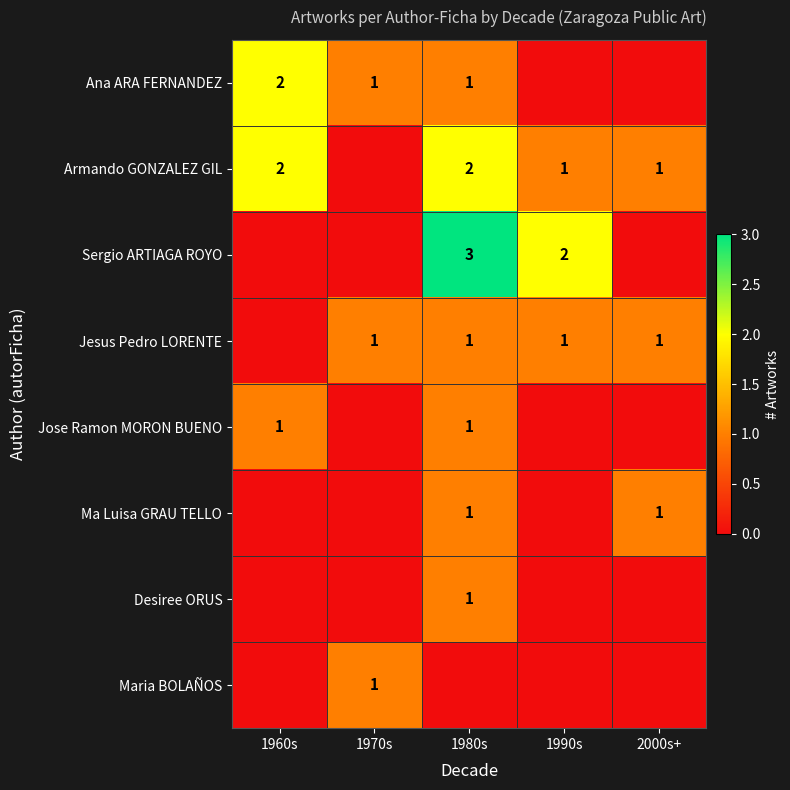

True or false: Ma Luisa GRAU TELLO has a value of 2 at 1980s.

False